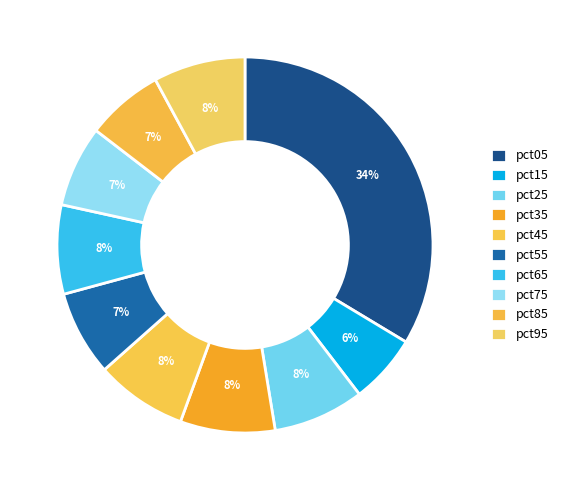

Count the number of slices in the pie.

10